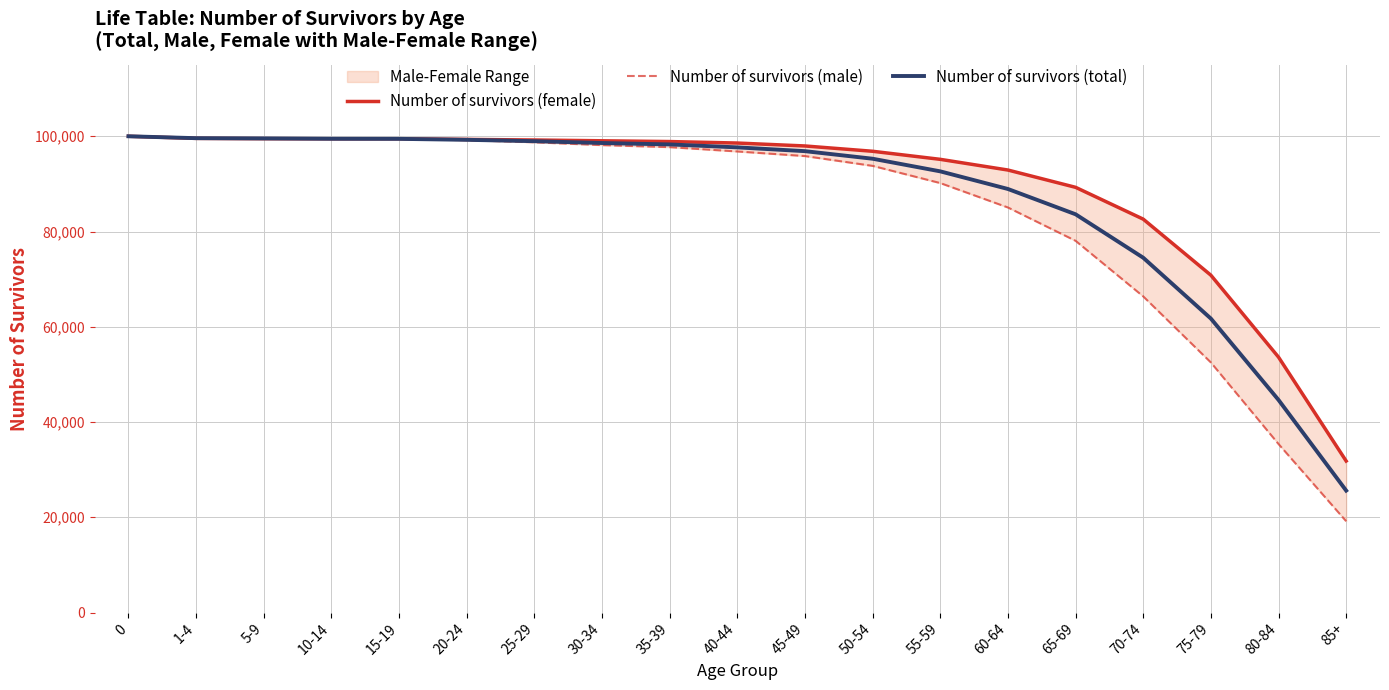

Rank the series by their average value, from lowest to highest.

Number of survivors (male), Number of survivors (total), Number of survivors (female)